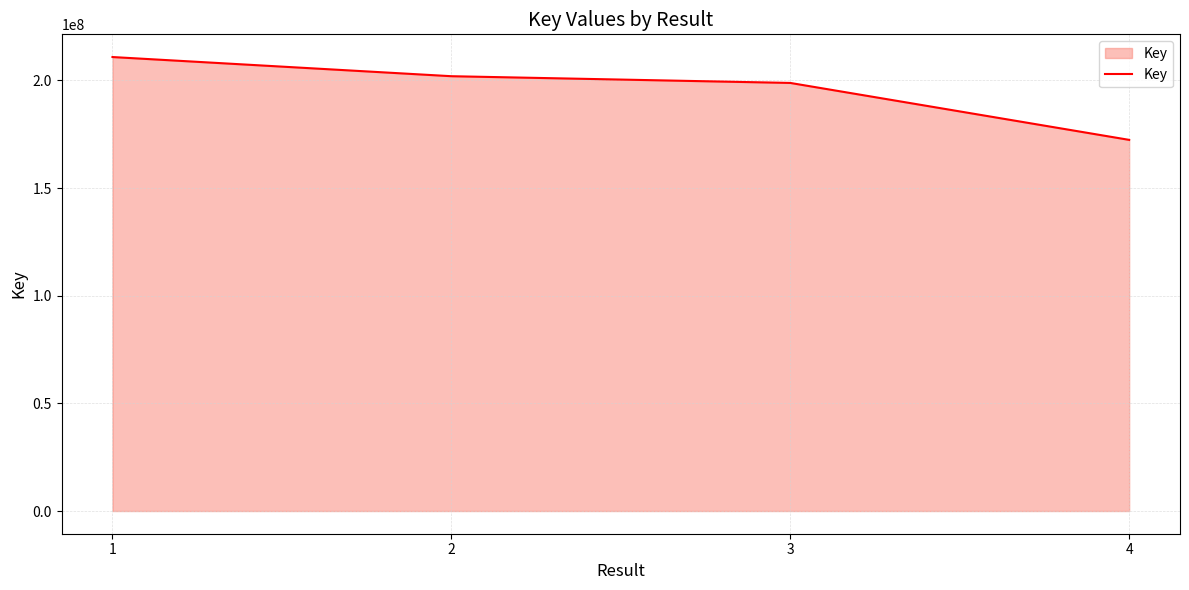

At which category does the chart reach its peak across all series?

1